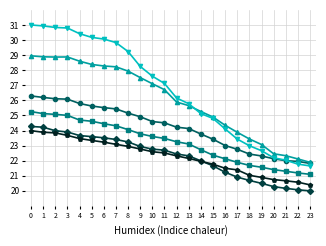

What is the difference between the highest and lowest values at 1?

7.1